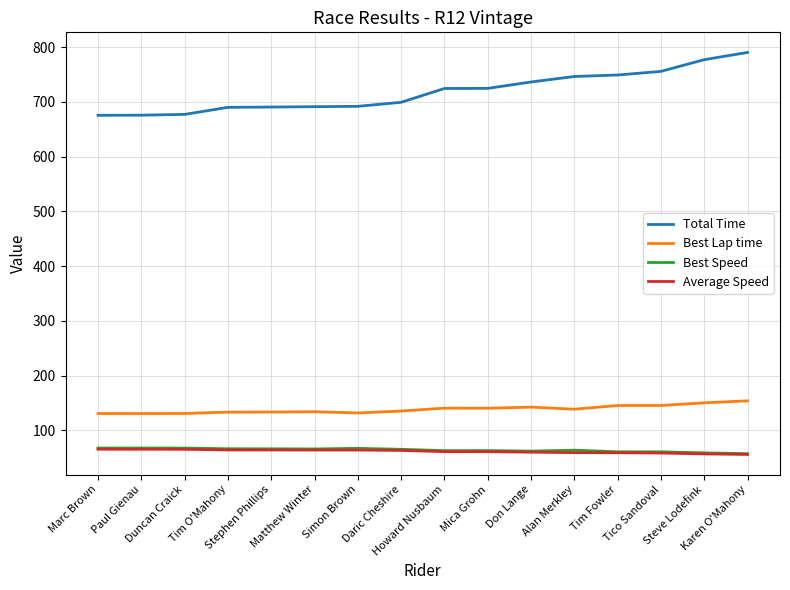

How many values in the Best Speed series are below 65?

8